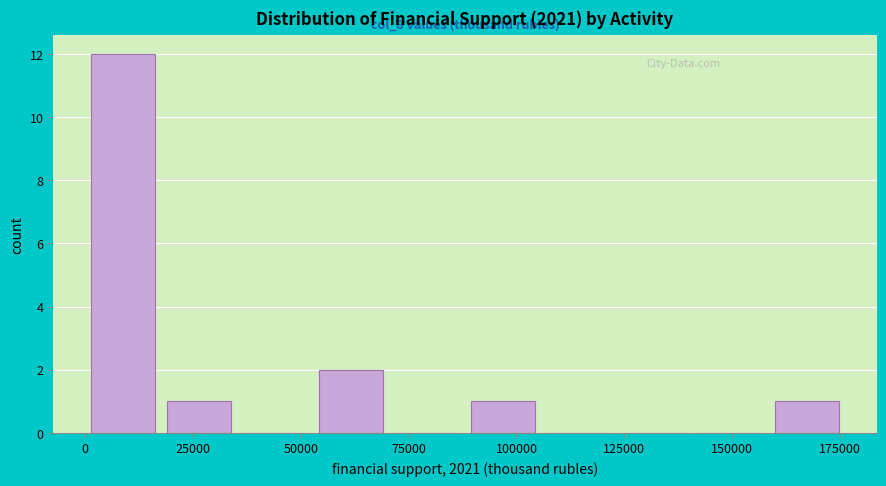

Around what value on the x-axis is the tallest bar? Give the approximate position of its centre, as read against the axis.

10000